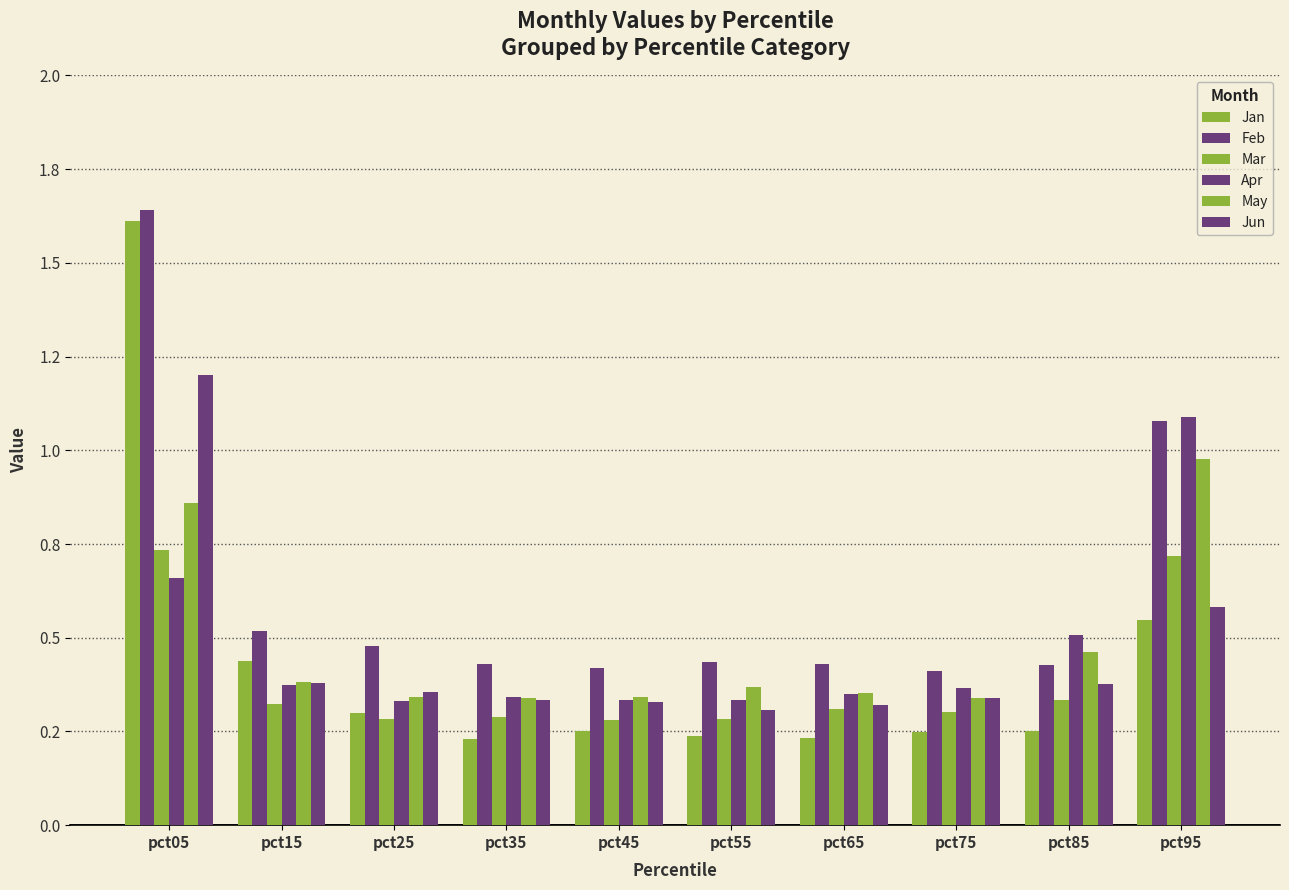

What is the value of the Jan bar at the 1st from the left?

1.6